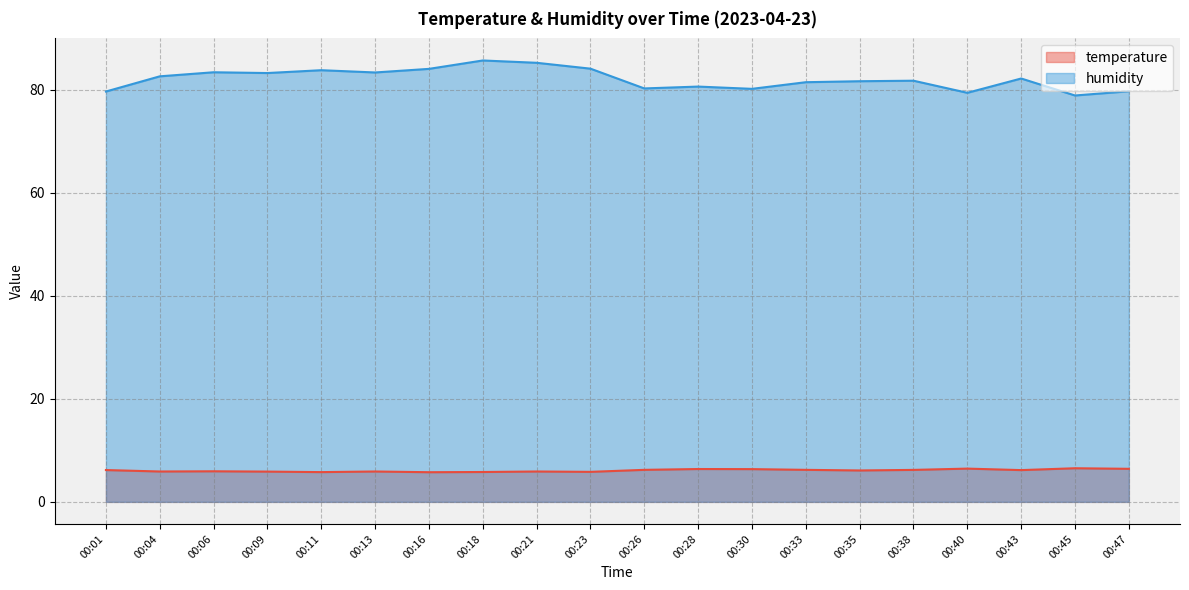

Rank the categories by humidity value from lowest to highest.

00:45, 00:40, 00:01, 00:47, 00:30, 00:26, 00:28, 00:33, 00:35, 00:38, 00:43, 00:04, 00:09, 00:13, 00:06, 00:11, 00:16, 00:23, 00:21, 00:18